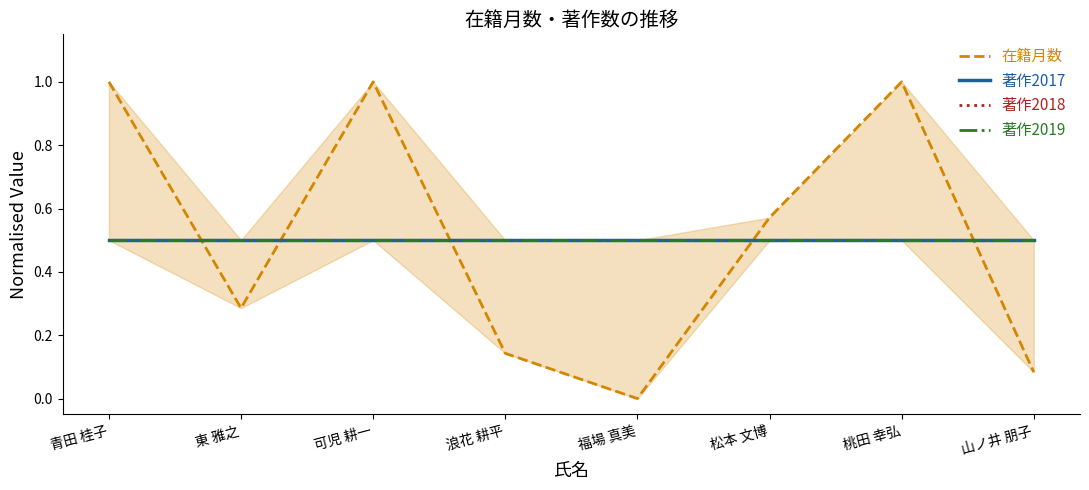

What is the difference between the highest and lowest values at 可児 耕一?

0.5